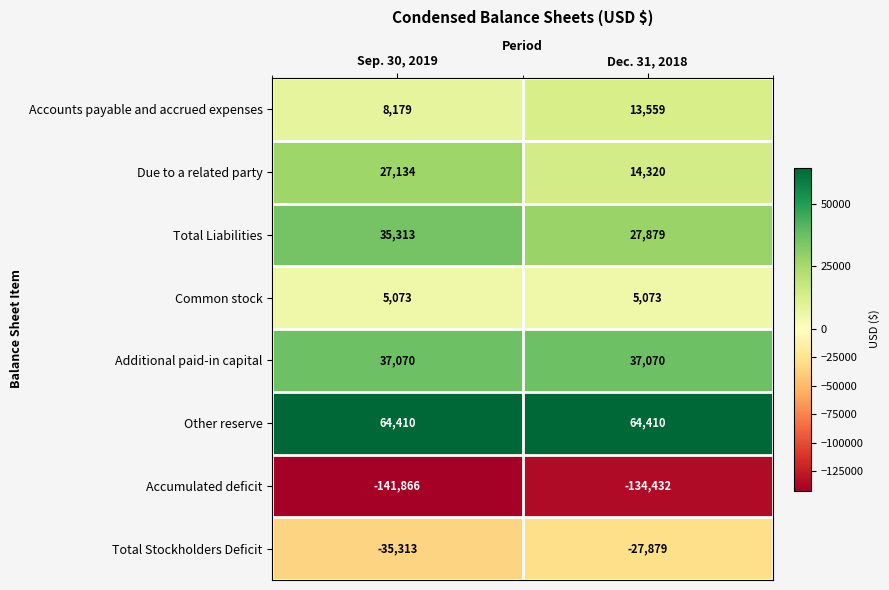

What value does the Other reserve series have at Sep. 30, 2019?

64410